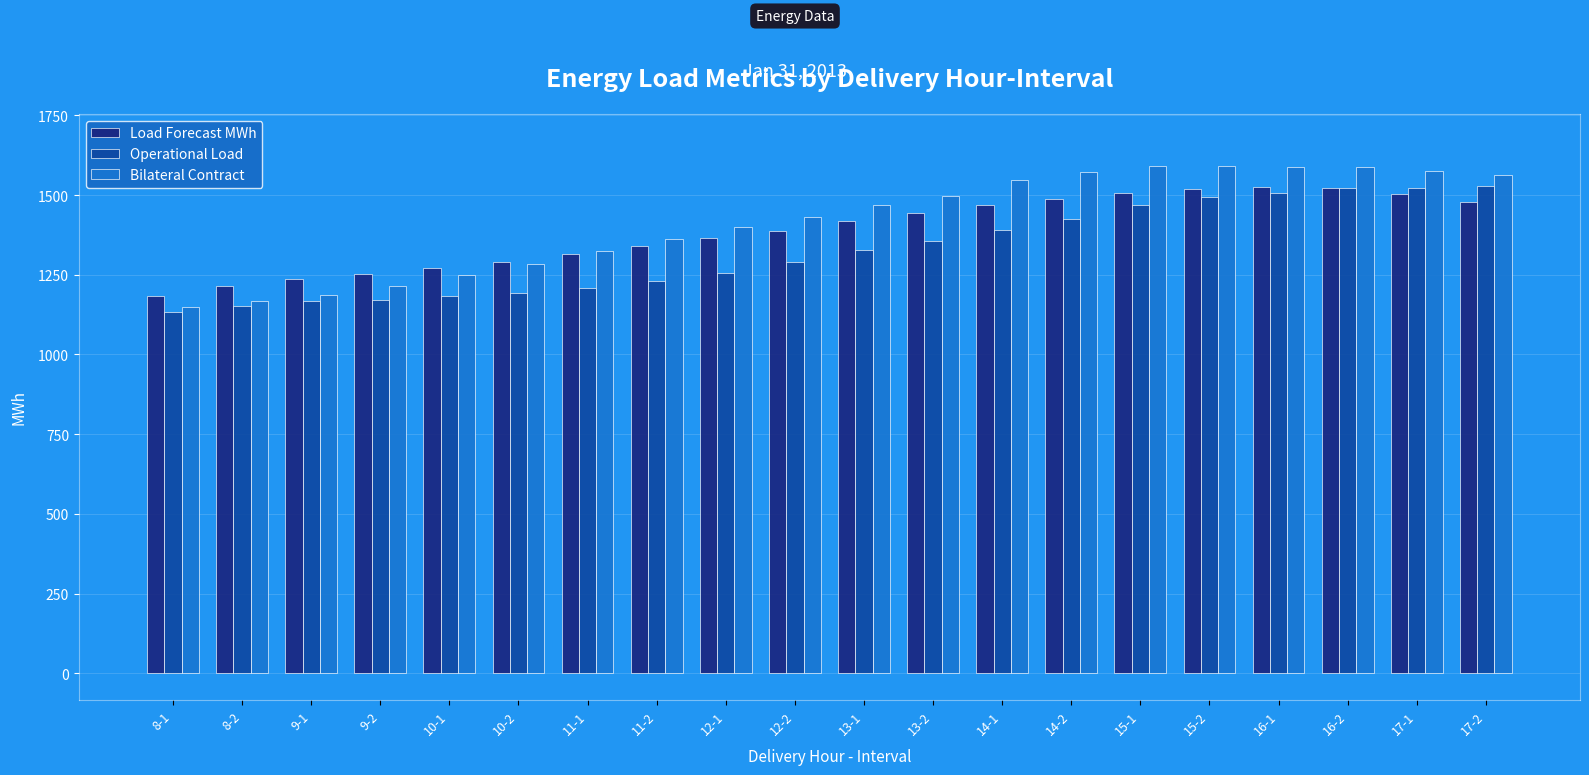

What is the spread (max minus min) of values at 9-1?

71.7